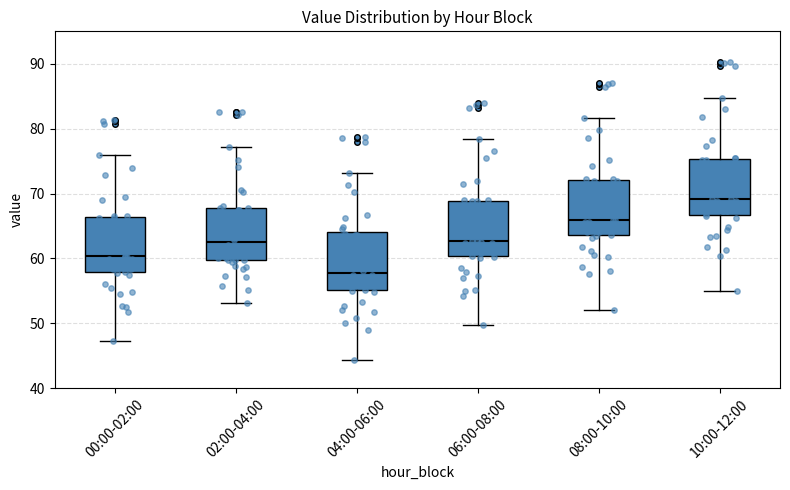

Where is the lower edge of the box for 06:00-08:00 on the y-axis? The values are not printed on the chart, so give them approximately, as read against the axis.

60